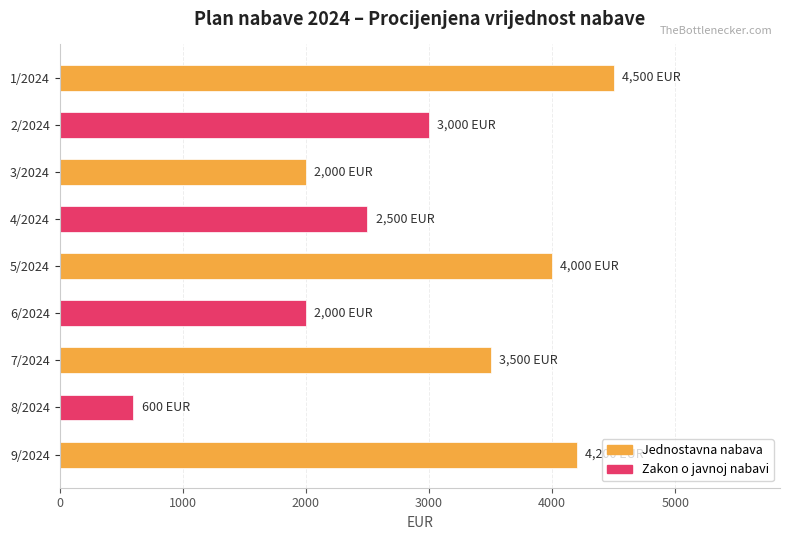

How many bars are there in total?

9